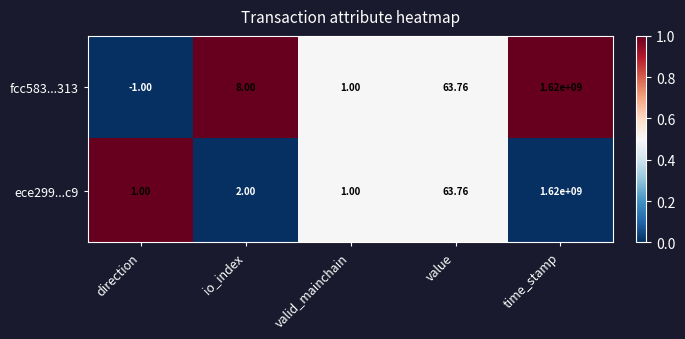

How many data points does each series have?

5